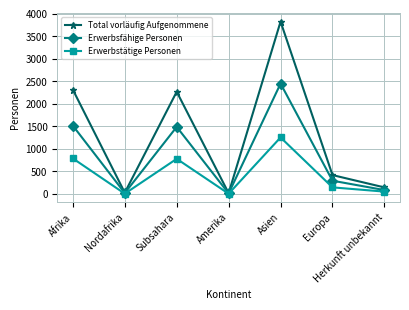

Which label corresponds to the largest value in the chart?

Asien